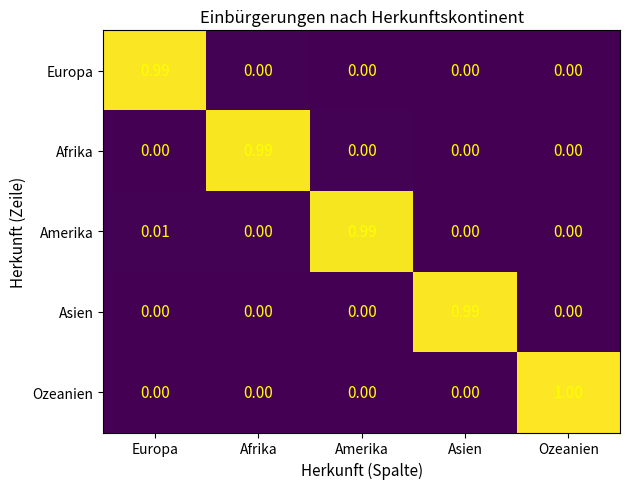

Which category has the highest value across all series?

Ozeanien